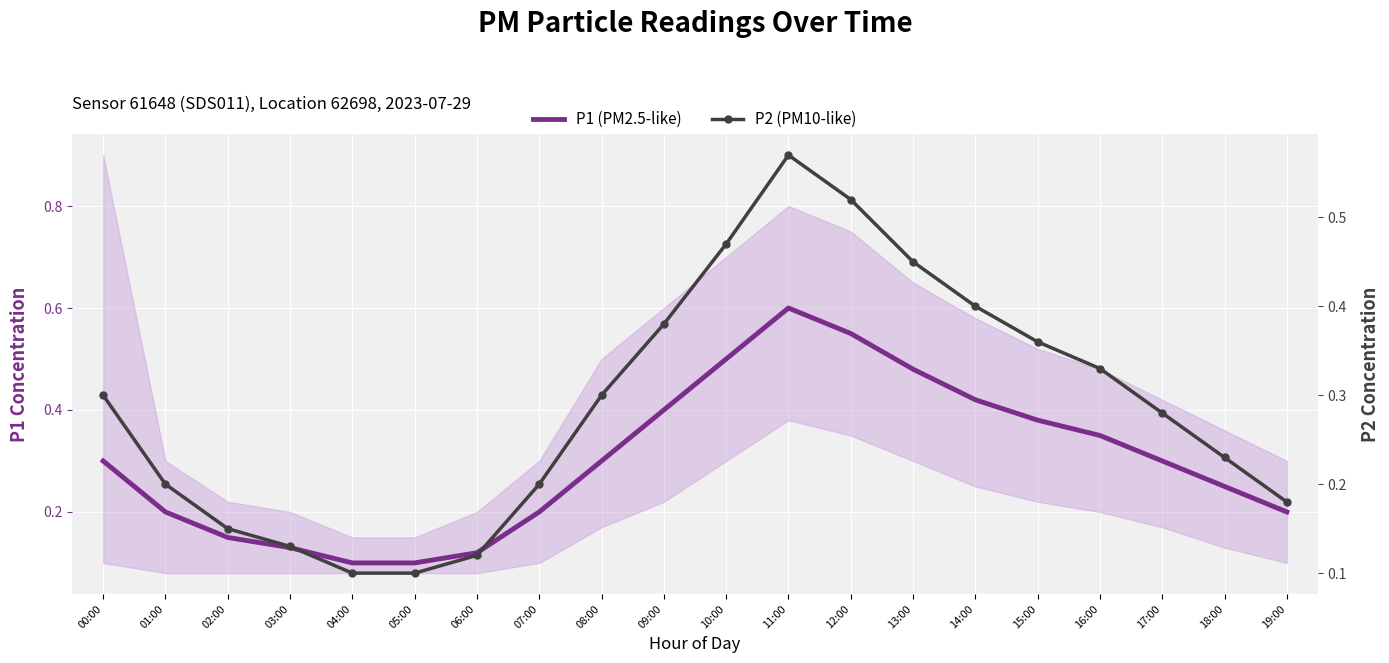

What is the value of the P1 (PM2.5-like) point at the 15th from the left?

0.4